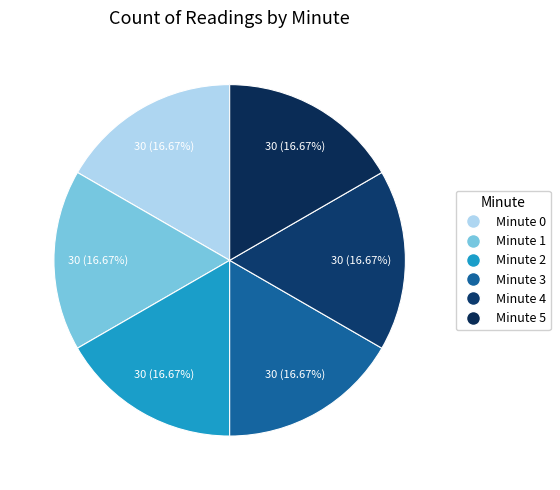

Approximately how many times larger is the value at Minute 4 compared to Minute 1?

1.0